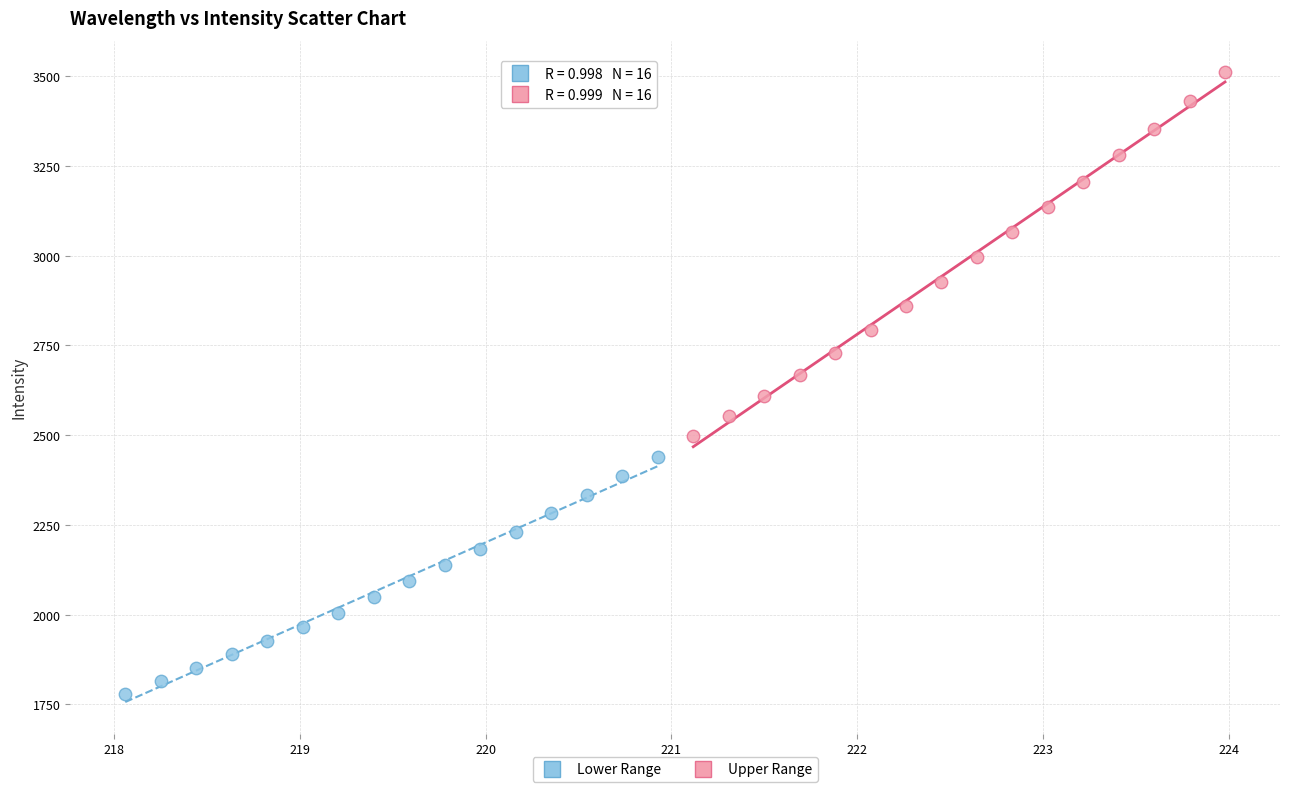

Which series contains the highest Y value?

Upper Range